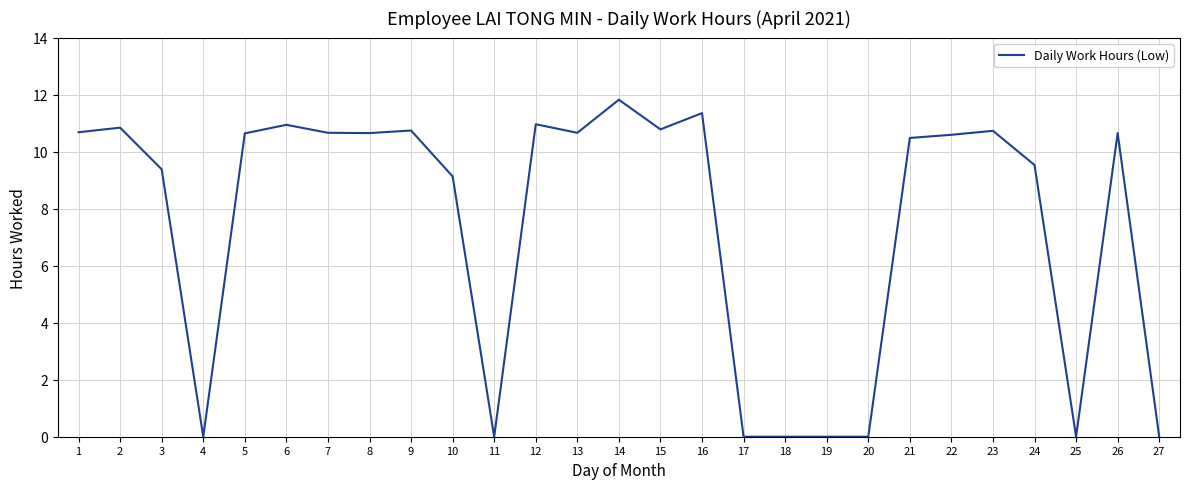

True or false: the data shows 0.0 at 19.

True